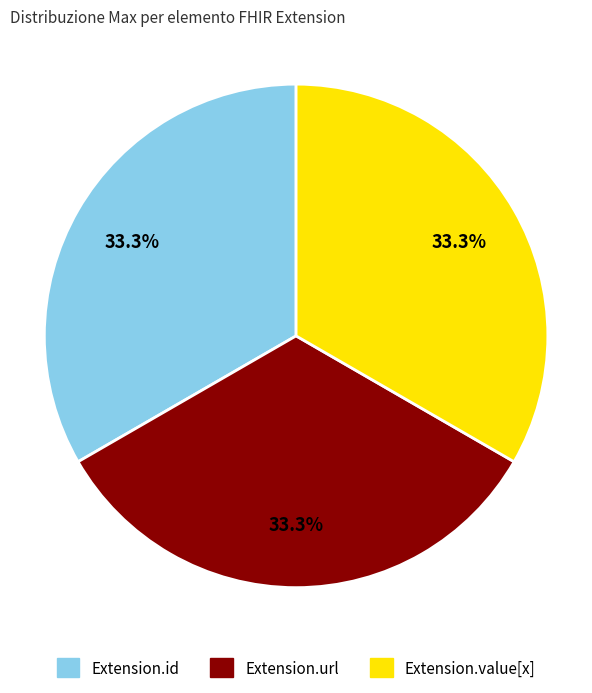

Is Extension.url the majority of the pie?

No